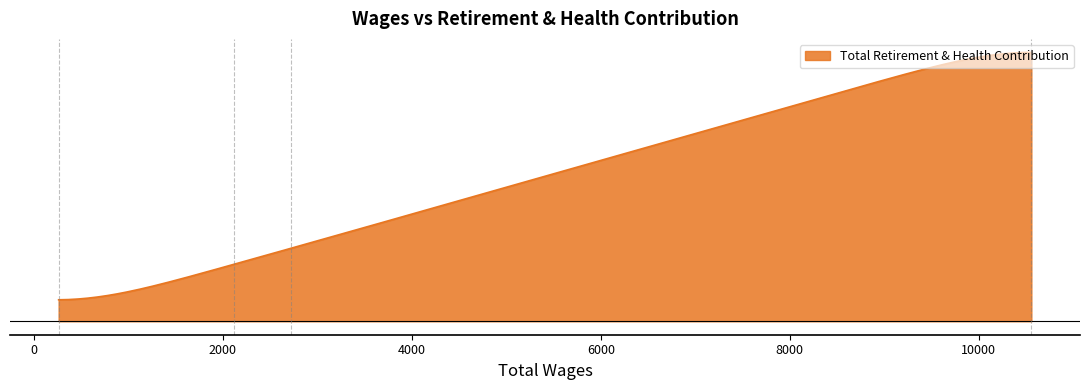

Does the chart have visible grid lines?

No